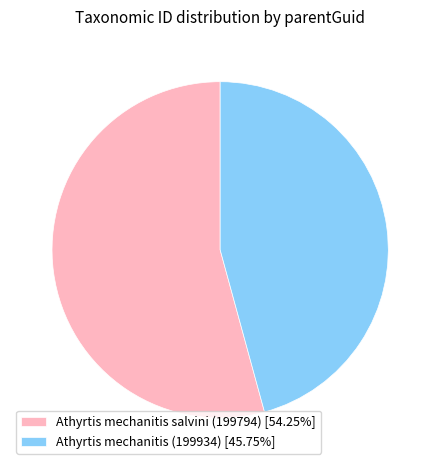

Do Athyrtis mechanitis salvini (199794) [54.25%] and Athyrtis mechanitis (199934) [45.75%] together represent more than half of the pie?

Yes